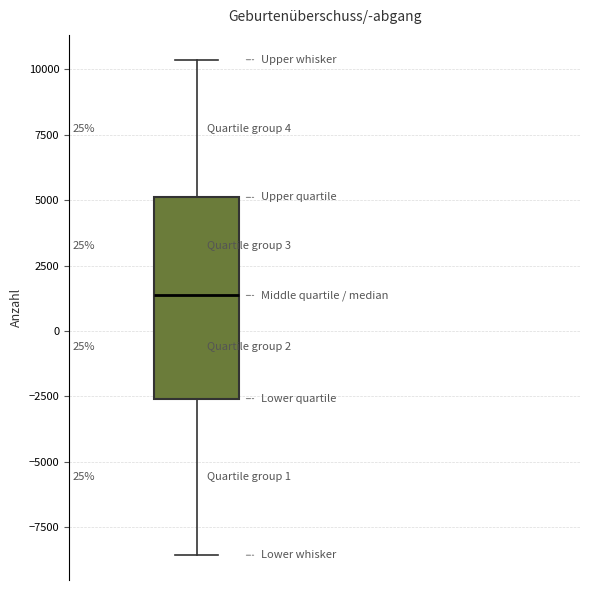

Read this box plot against the y-axis: the position of the median line, the range covered by the box, and the ends of both whiskers. The values are not printed on the chart, so give them approximately, as read against the axis.

median 1500, box -2500 to 5000, whiskers -8500 to 10500